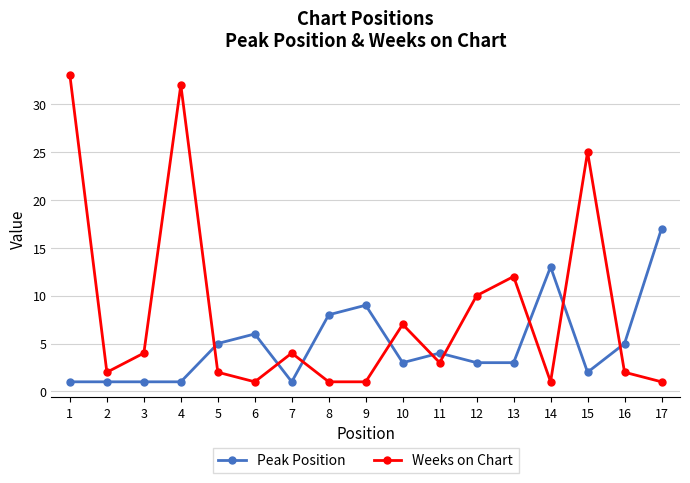

List the series in order of their overall mean, highest first.

Weeks on Chart, Peak Position